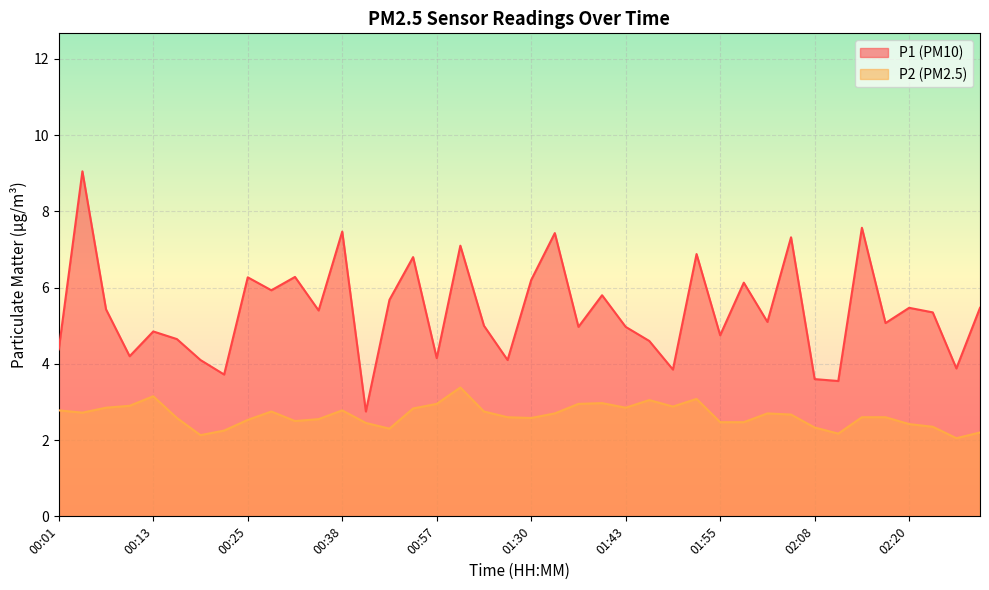

Which label corresponds to the smallest value in the chart?

02:30